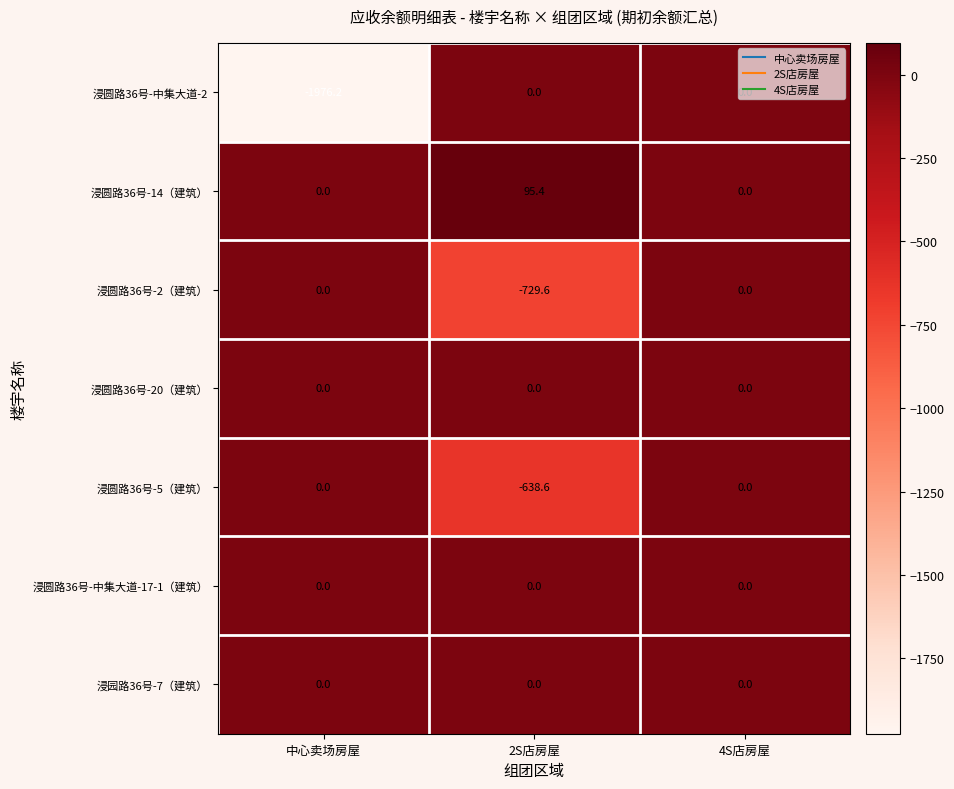

The 浸圆路36号-20（建筑） series shows 0.0 at 中心卖场房屋. True or false?

True